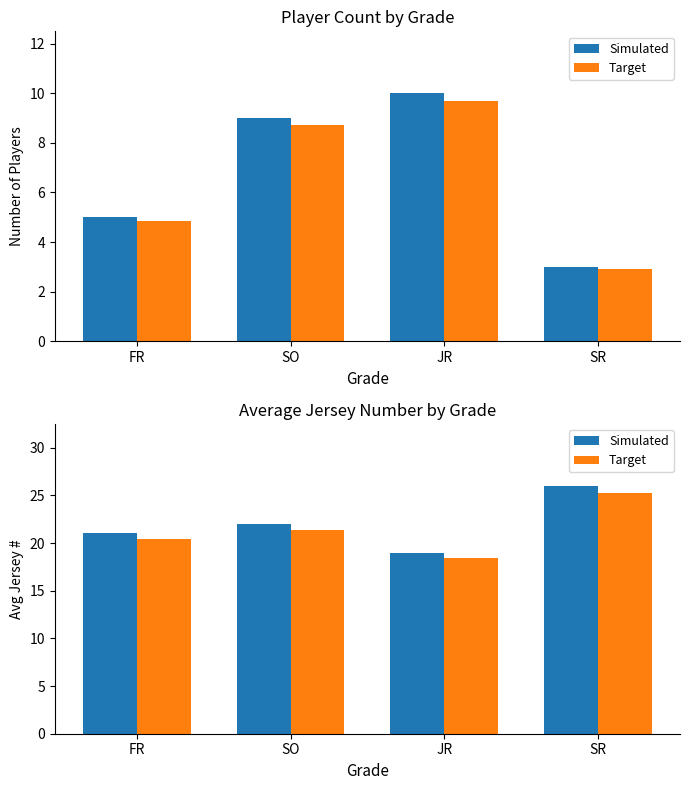

Which series has the widest spread of values?

Simulated